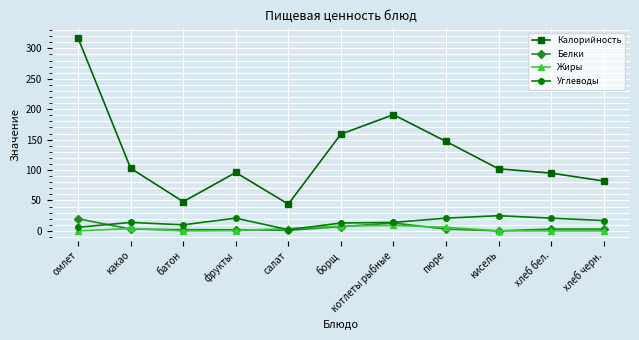

Which label corresponds to the largest value in the chart?

омлет